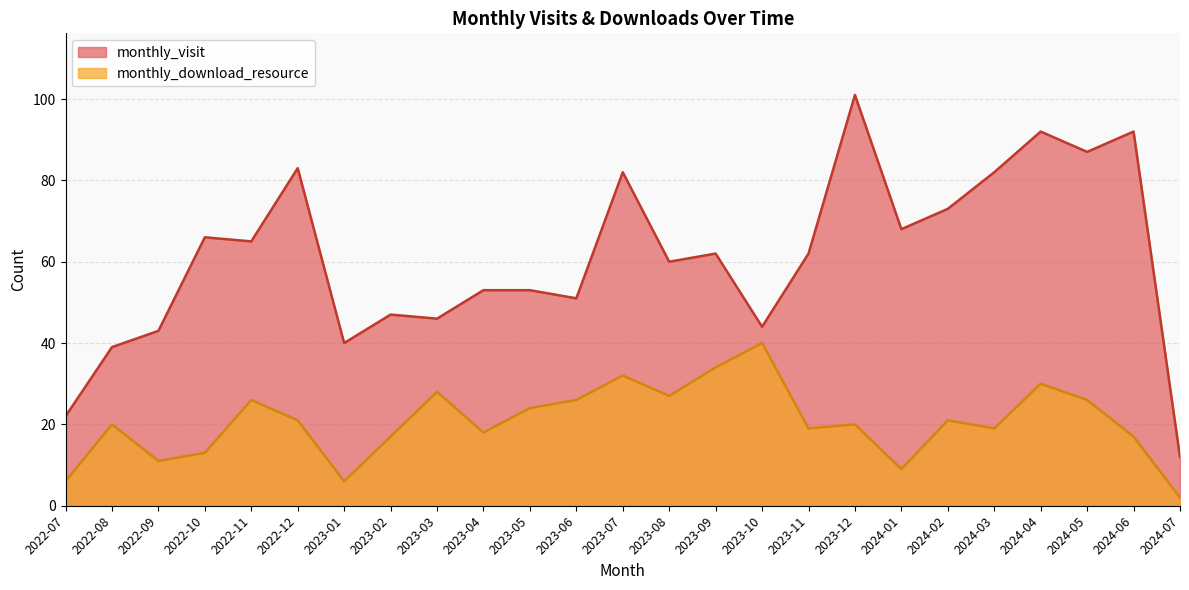

At which label does monthly_download_resource reach its minimum?

2024-07